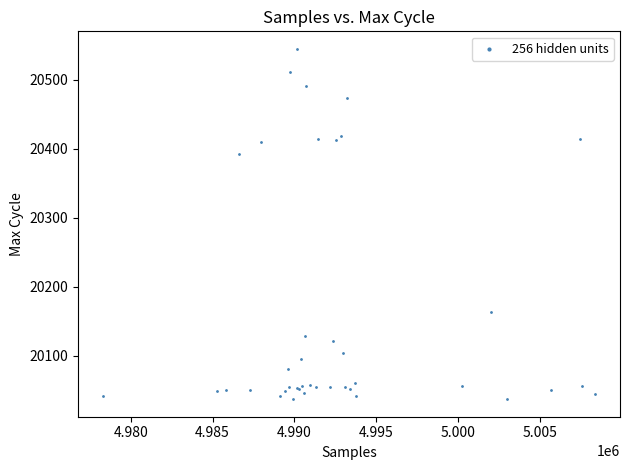

What Y value in the scatter plot is closest to 20291?

20393